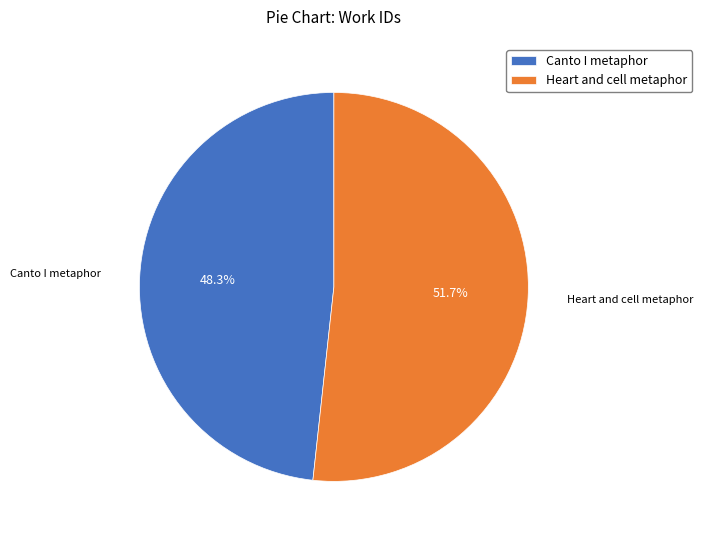

Which slice is the largest?

Heart and cell metaphor